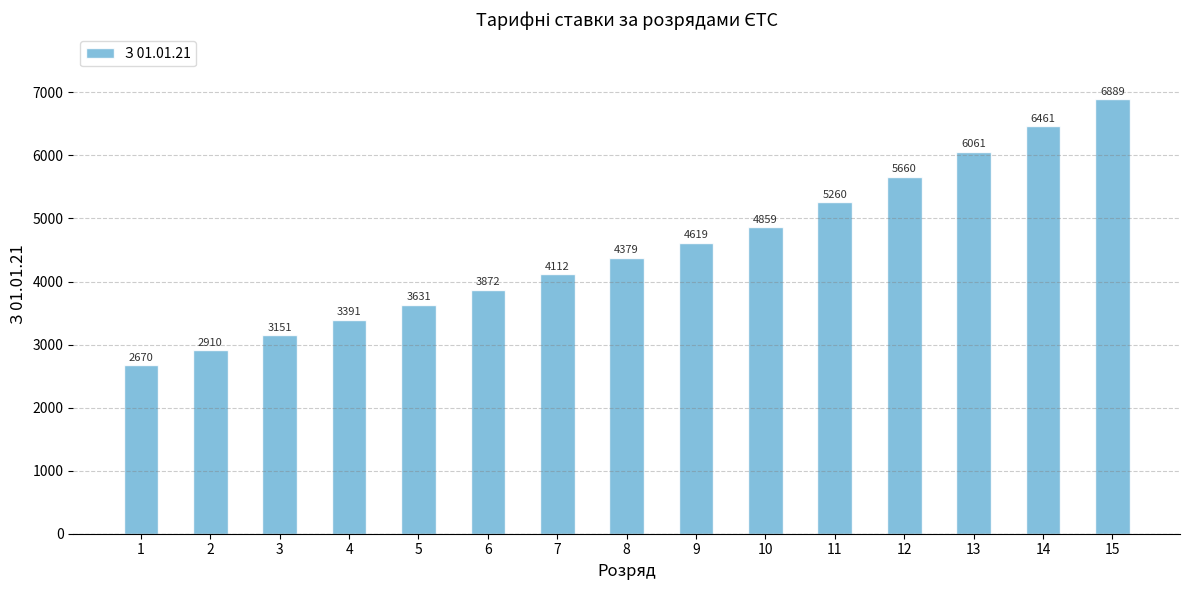

True or false: the data shows 2834 at 11.

False